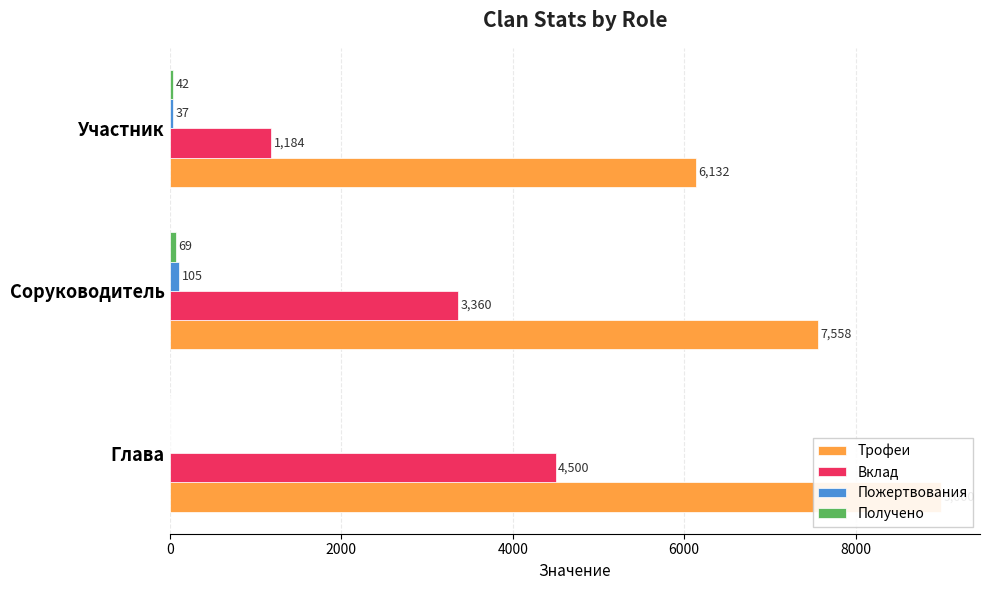

Reading left to right, what are all the values shown in this chart?

Трофеи: 0=9000	2000=7558	4000=6132
Вклад: 0=4500	2000=3360	4000=1184
Пожертвования: 0=0	2000=105	4000=37
Получено: 0=0	2000=69	4000=42